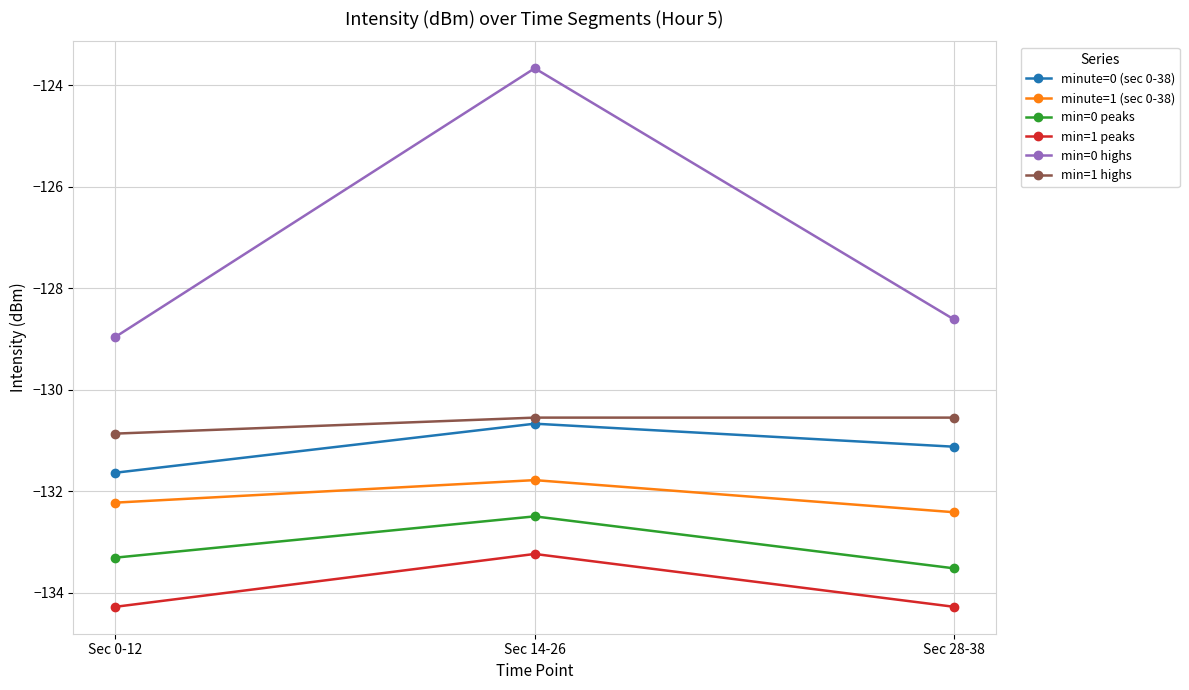

The min=0 peaks series shows -133.5 at Sec 28-38. True or false?

True